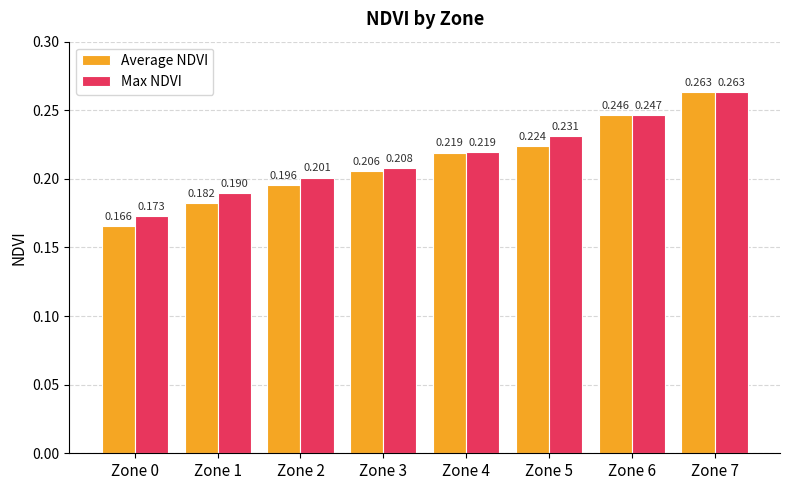

The Average NDVI series shows 0.4 at Zone 6. True or false?

False